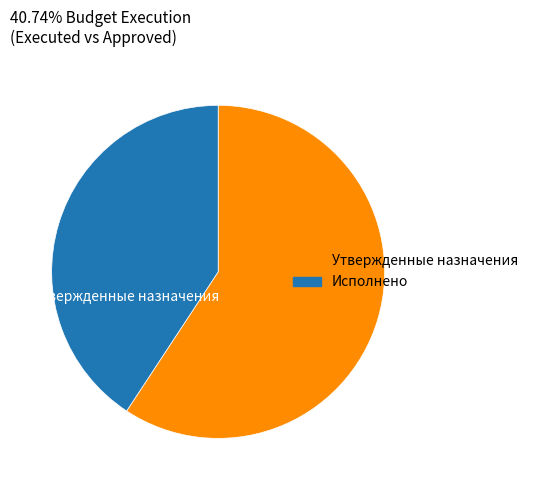

How many segments does this pie chart have?

2